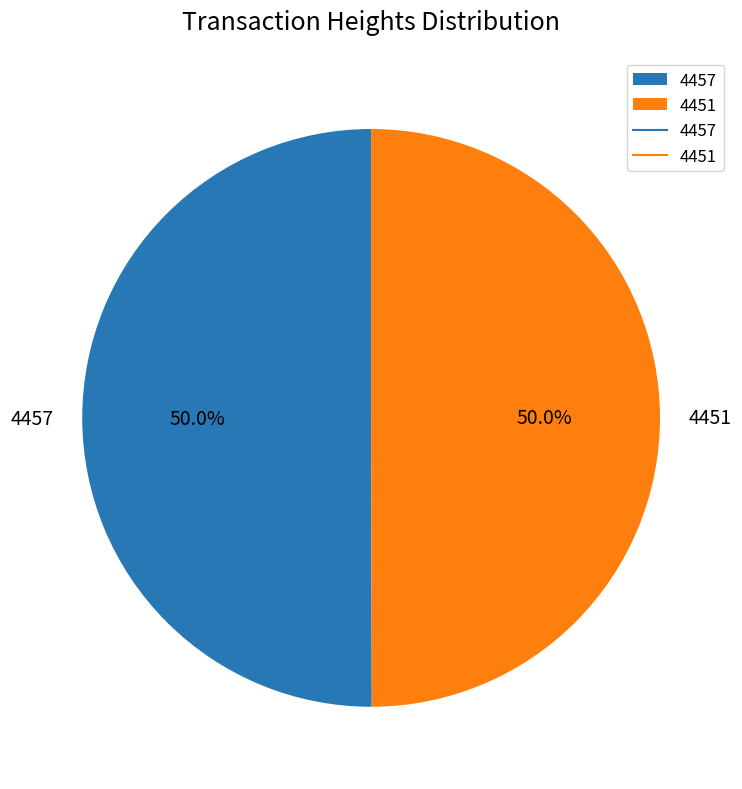

Is it true that 4451 is 42% of the pie?

False